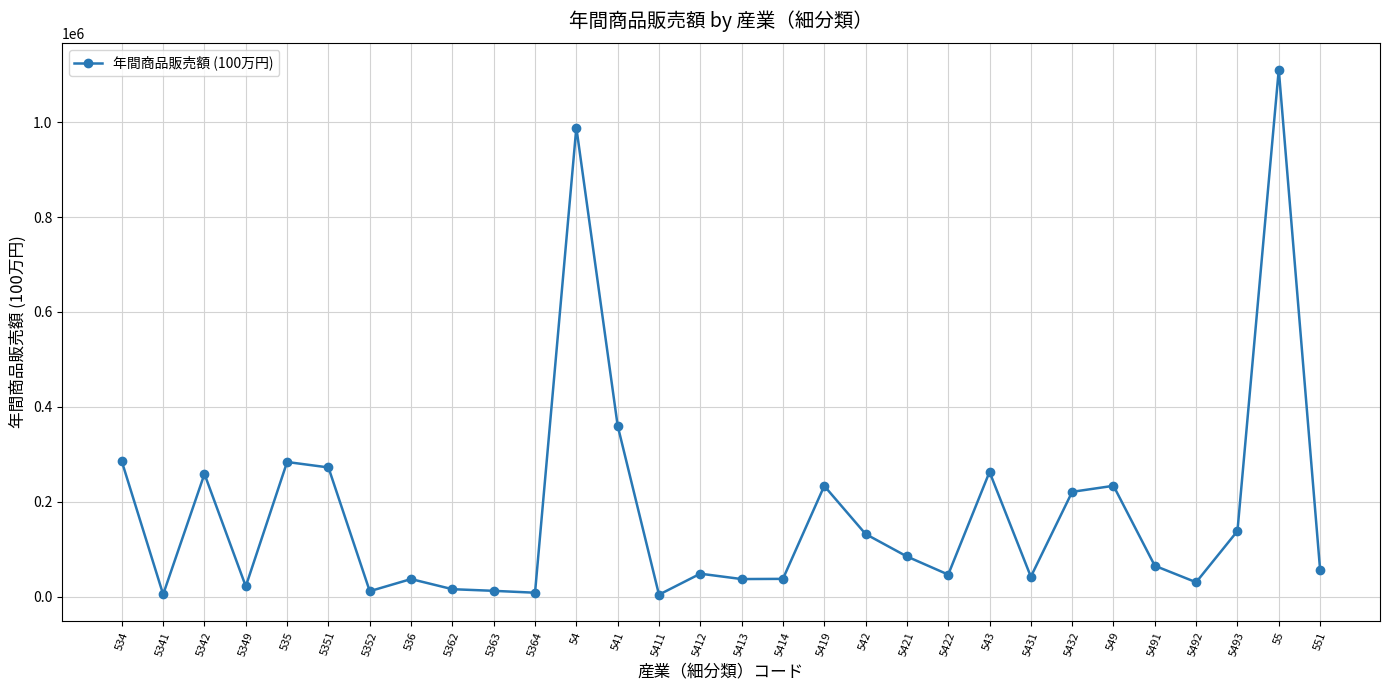

Which has a higher value, 5351 or 5492?

5351